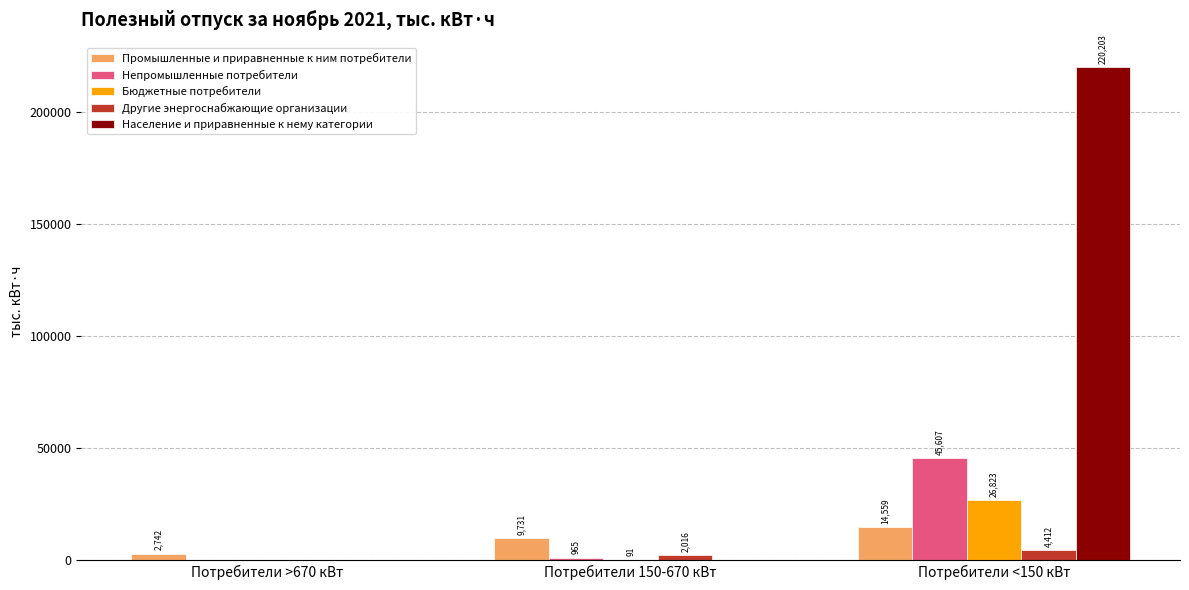

True or false: Население и приравненные к нему категории has a value of -123361.8 at Потребители >670 кВт.

False